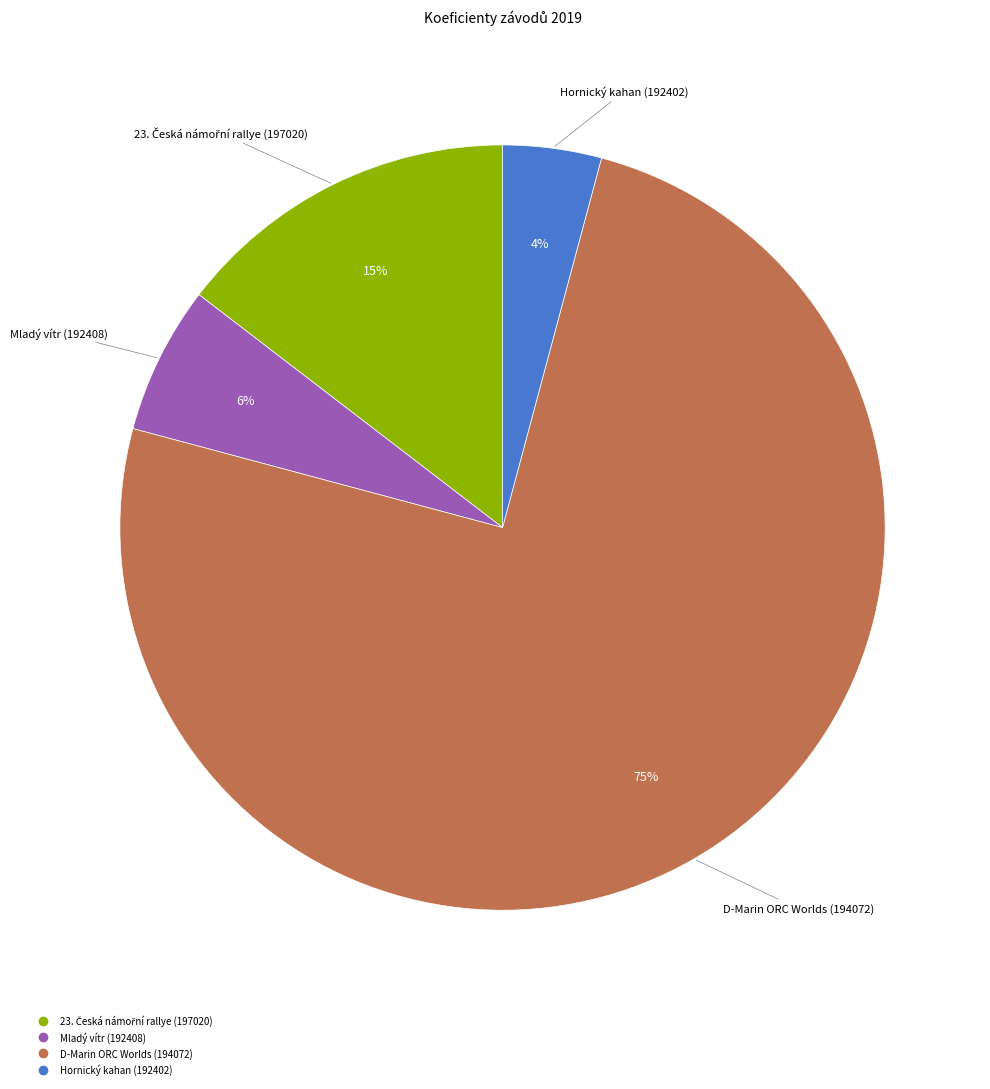

Between Hornický kahan (192402) and D-Marin ORC Worlds (194072), which is larger?

D-Marin ORC Worlds (194072)